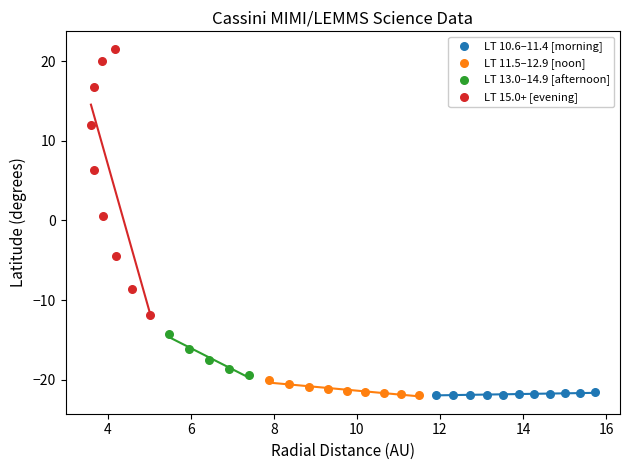

Which series contains the highest Y value?

LT 15.0+ [evening]